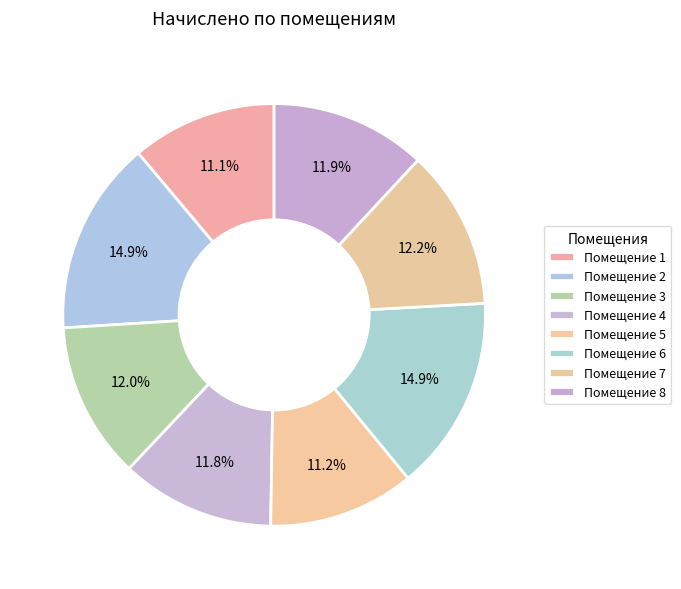

Count the number of slices in the pie.

8